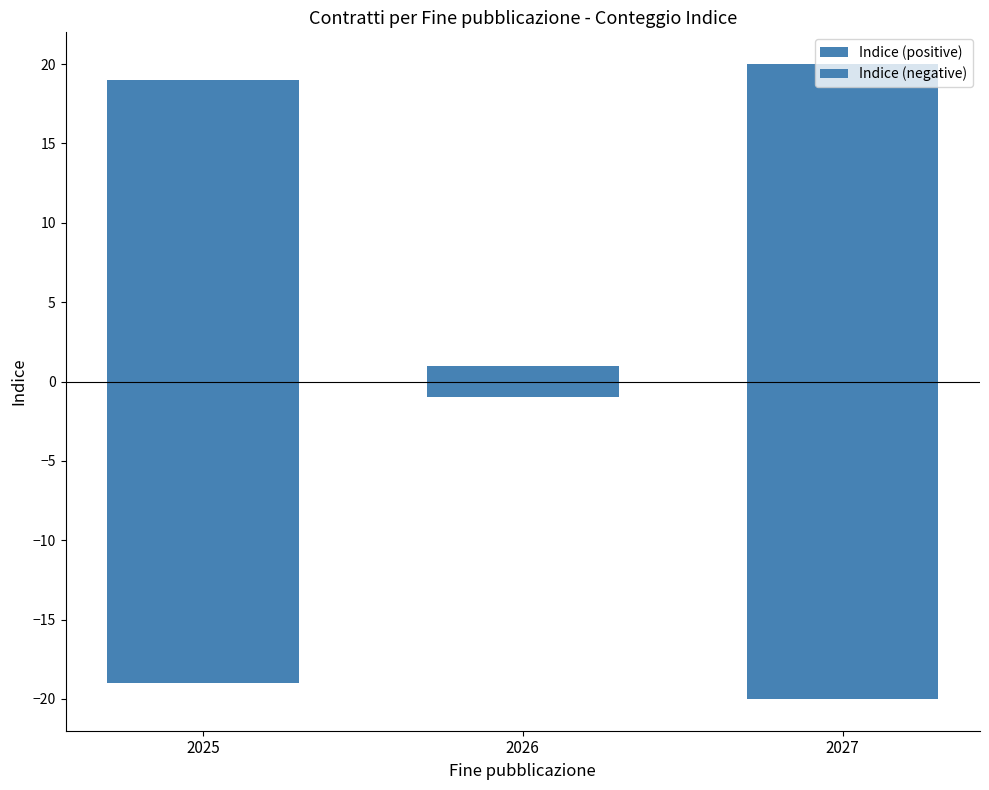

Rank the series at 2026 from highest to lowest value.

Indice (positive), Indice (negative)